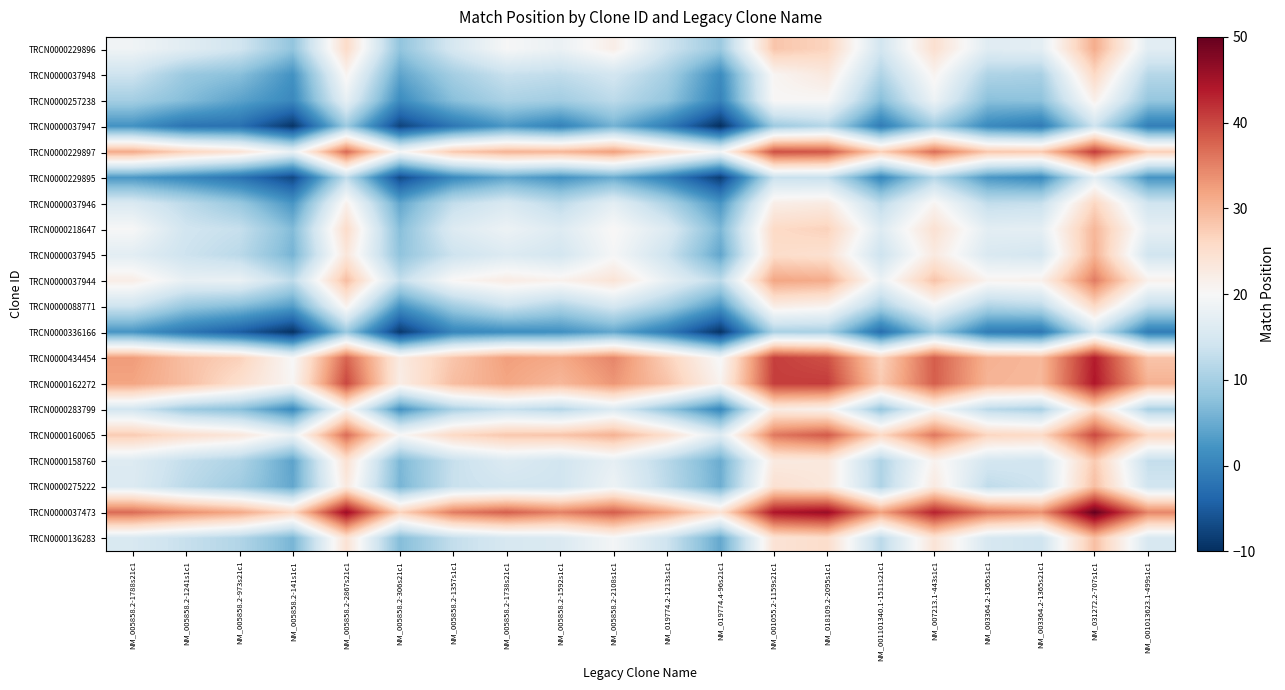

Reading left to right, transcribe all the data shown in this chart.

TRCN0000229896: NM_005858.2-1788s21c1=18.8	NM_005858.2-1241s1c1=16.7	NM_005858.2-973s21c1=14.3	NM_005858.2-141s1c1=8.2	NM_005858.2-2867s21c1=25.6	NM_005858.2-306s21c1=8.1	NM_005858.2-1357s1c1=15.0	NM_005858.2-1738s21c1=19.8	NM_005858.2-1592s1c1=18.1	NM_005858.2-2108s1c1=21.9	NM_019774.2-1213s1c1=14.1	NM_019774.4-96s21c1=9.0	NM_001055.2-1159s21c1=28.3	NM_018109.2-2095s1c1=26.6	NM_001101340.1-1511s21c1=14.5	NM_007213.1-443s1c1=24.8	NM_003364.2-1365s1c1=16.5	NM_003364.2-1365s21c1=17.1	NM_031272.2-707s1c1=31.0	NM_001013623.1-499s1c1=16.7
TRCN0000037948: NM_005858.2-1788s21c1=13.9	NM_005858.2-1241s1c1=8.9	NM_005858.2-973s21c1=7.4	NM_005858.2-141s1c1=2.0	NM_005858.2-2867s21c1=20.8	NM_005858.2-306s21c1=4.2	NM_005858.2-1357s1c1=9.8	NM_005858.2-1738s21c1=13.3	NM_005858.2-1592s1c1=12.5	NM_005858.2-2108s1c1=14.5	NM_019774.2-1213s1c1=10.1	NM_019774.4-96s21c1=1.2	NM_001055.2-1159s21c1=20.6	NM_018109.2-2095s1c1=23.1	NM_001101340.1-1511s21c1=11.0	NM_007213.1-443s1c1=20.9	NM_003364.2-1365s1c1=10.9	NM_003364.2-1365s21c1=10.3	NM_031272.2-707s1c1=26.1	NM_001013623.1-499s1c1=11.5
TRCN0000257238: NM_005858.2-1788s21c1=9.8	NM_005858.2-1241s1c1=7.1	NM_005858.2-973s21c1=4.0	NM_005858.2-141s1c1=0.7	NM_005858.2-2867s21c1=17.5	NM_005858.2-306s21c1=1.2	NM_005858.2-1357s1c1=7.4	NM_005858.2-1738s21c1=10.5	NM_005858.2-1592s1c1=9.6	NM_005858.2-2108s1c1=12.2	NM_019774.2-1213s1c1=8.3	NM_019774.4-96s21c1=0.1	NM_001055.2-1159s21c1=20.2	NM_018109.2-2095s1c1=20.2	NM_001101340.1-1511s21c1=7.2	NM_007213.1-443s1c1=18.5	NM_003364.2-1365s1c1=7.5	NM_003364.2-1365s21c1=7.8	NM_031272.2-707s1c1=21.6	NM_001013623.1-499s1c1=8.5
TRCN0000037947: NM_005858.2-1788s21c1=2.0	NM_005858.2-1241s1c1=-2.1	NM_005858.2-973s21c1=-2.4	NM_005858.2-141s1c1=-9.3	NM_005858.2-2867s21c1=9.1	NM_005858.2-306s21c1=-7.7	NM_005858.2-1357s1c1=-1.6	NM_005858.2-1738s21c1=2.8	NM_005858.2-1592s1c1=-0.2	NM_005858.2-2108s1c1=5.8	NM_019774.2-1213s1c1=-0.7	NM_019774.4-96s21c1=-10.0	NM_001055.2-1159s21c1=9.2	NM_018109.2-2095s1c1=11.4	NM_001101340.1-1511s21c1=-1.0	NM_007213.1-443s1c1=9.4	NM_003364.2-1365s1c1=0.9	NM_003364.2-1365s21c1=-1.0	NM_031272.2-707s1c1=13.9	NM_001013623.1-499s1c1=-0.6
TRCN0000229897: NM_005858.2-1788s21c1=31.2	NM_005858.2-1241s1c1=26.8	NM_005858.2-973s21c1=24.2	NM_005858.2-141s1c1=17.8	NM_005858.2-2867s21c1=37.1	NM_005858.2-306s21c1=19.6	NM_005858.2-1357s1c1=27.9	NM_005858.2-1738s21c1=30.3	NM_005858.2-1592s1c1=30.0	NM_005858.2-2108s1c1=32.4	NM_019774.2-1213s1c1=25.4	NM_019774.4-96s21c1=19.3	NM_001055.2-1159s21c1=39.2	NM_018109.2-2095s1c1=38.7	NM_001101340.1-1511s21c1=27.1	NM_007213.1-443s1c1=36.7	NM_003364.2-1365s1c1=28.1	NM_003364.2-1365s21c1=27.9	NM_031272.2-707s1c1=40.9	NM_001013623.1-499s1c1=27.3
TRCN0000229895: NM_005858.2-1788s21c1=2.7	NM_005858.2-1241s1c1=0.6	NM_005858.2-973s21c1=-2.1	NM_005858.2-141s1c1=-7.2	NM_005858.2-2867s21c1=12.5	NM_005858.2-306s21c1=-6.8	NM_005858.2-1357s1c1=0.8	NM_005858.2-1738s21c1=4.4	NM_005858.2-1592s1c1=1.9	NM_005858.2-2108s1c1=5.0	NM_019774.2-1213s1c1=-0.4	NM_019774.4-96s21c1=-8.4	NM_001055.2-1159s21c1=13.4	NM_018109.2-2095s1c1=13.1	NM_001101340.1-1511s21c1=0.5	NM_007213.1-443s1c1=11.5	NM_003364.2-1365s1c1=2.6	NM_003364.2-1365s21c1=1.0	NM_031272.2-707s1c1=17.1	NM_001013623.1-499s1c1=2.2
TRCN0000037946: NM_005858.2-1788s21c1=15.6	NM_005858.2-1241s1c1=12.1	NM_005858.2-973s21c1=8.7	NM_005858.2-141s1c1=2.5	NM_005858.2-2867s21c1=21.4	NM_005858.2-306s21c1=4.4	NM_005858.2-1357s1c1=12.7	NM_005858.2-1738s21c1=15.4	NM_005858.2-1592s1c1=12.1	NM_005858.2-2108s1c1=17.0	NM_019774.2-1213s1c1=10.7	NM_019774.4-96s21c1=2.5	NM_001055.2-1159s21c1=21.9	NM_018109.2-2095s1c1=22.6	NM_001101340.1-1511s21c1=12.1	NM_007213.1-443s1c1=20.8	NM_003364.2-1365s1c1=12.6	NM_003364.2-1365s21c1=13.1	NM_031272.2-707s1c1=26.4	NM_001013623.1-499s1c1=14.2
TRCN0000218647: NM_005858.2-1788s21c1=19.9	NM_005858.2-1241s1c1=14.3	NM_005858.2-973s21c1=13.1	NM_005858.2-141s1c1=6.9	NM_005858.2-2867s21c1=25.5	NM_005858.2-306s21c1=7.3	NM_005858.2-1357s1c1=16.0	NM_005858.2-1738s21c1=18.3	NM_005858.2-1592s1c1=16.1	NM_005858.2-2108s1c1=20.3	NM_019774.2-1213s1c1=16.0	NM_019774.4-96s21c1=6.5	NM_001055.2-1159s21c1=25.9	NM_018109.2-2095s1c1=26.9	NM_001101340.1-1511s21c1=16.1	NM_007213.1-443s1c1=24.5	NM_003364.2-1365s1c1=17.0	NM_003364.2-1365s21c1=17.2	NM_031272.2-707s1c1=29.9	NM_001013623.1-499s1c1=17.4
TRCN0000037945: NM_005858.2-1788s21c1=16.8	NM_005858.2-1241s1c1=13.8	NM_005858.2-973s21c1=12.0	NM_005858.2-141s1c1=6.0	NM_005858.2-2867s21c1=23.4	NM_005858.2-306s21c1=8.0	NM_005858.2-1357s1c1=13.7	NM_005858.2-1738s21c1=16.0	NM_005858.2-1592s1c1=14.6	NM_005858.2-2108s1c1=19.6	NM_019774.2-1213s1c1=13.9	NM_019774.4-96s21c1=4.4	NM_001055.2-1159s21c1=25.4	NM_018109.2-2095s1c1=24.7	NM_001101340.1-1511s21c1=13.7	NM_007213.1-443s1c1=22.8	NM_003364.2-1365s1c1=15.5	NM_003364.2-1365s21c1=14.7	NM_031272.2-707s1c1=30.4	NM_001013623.1-499s1c1=14.3
TRCN0000037944: NM_005858.2-1788s21c1=22.0	NM_005858.2-1241s1c1=17.7	NM_005858.2-973s21c1=18.1	NM_005858.2-141s1c1=12.2	NM_005858.2-2867s21c1=29.2	NM_005858.2-306s21c1=12.8	NM_005858.2-1357s1c1=20.4	NM_005858.2-1738s21c1=22.3	NM_005858.2-1592s1c1=21.2	NM_005858.2-2108s1c1=23.9	NM_019774.2-1213s1c1=17.6	NM_019774.4-96s21c1=12.1	NM_001055.2-1159s21c1=31.8	NM_018109.2-2095s1c1=31.1	NM_001101340.1-1511s21c1=18.2	NM_007213.1-443s1c1=28.5	NM_003364.2-1365s1c1=20.9	NM_003364.2-1365s21c1=21.4	NM_031272.2-707s1c1=35.5	NM_001013623.1-499s1c1=21.3
TRCN0000088771: NM_005858.2-1788s21c1=13.9	NM_005858.2-1241s1c1=8.6	NM_005858.2-973s21c1=7.0	NM_005858.2-141s1c1=3.3	NM_005858.2-2867s21c1=21.1	NM_005858.2-306s21c1=2.0	NM_005858.2-1357s1c1=9.5	NM_005858.2-1738s21c1=13.6	NM_005858.2-1592s1c1=10.8	NM_005858.2-2108s1c1=14.7	NM_019774.2-1213s1c1=9.8	NM_019774.4-96s21c1=2.5	NM_001055.2-1159s21c1=22.1	NM_018109.2-2095s1c1=21.0	NM_001101340.1-1511s21c1=10.2	NM_007213.1-443s1c1=19.3	NM_003364.2-1365s1c1=10.8	NM_003364.2-1365s21c1=12.0	NM_031272.2-707s1c1=25.9	NM_001013623.1-499s1c1=12.6
TRCN0000336166: NM_005858.2-1788s21c1=2.4	NM_005858.2-1241s1c1=-1.6	NM_005858.2-973s21c1=-4.7	NM_005858.2-141s1c1=-9.7	NM_005858.2-2867s21c1=8.7	NM_005858.2-306s21c1=-8.9	NM_005858.2-1357s1c1=0.3	NM_005858.2-1738s21c1=1.3	NM_005858.2-1592s1c1=1.7	NM_005858.2-2108s1c1=4.5	NM_019774.2-1213s1c1=-1.0	NM_019774.4-96s21c1=-9.5	NM_001055.2-1159s21c1=10.4	NM_018109.2-2095s1c1=10.2	NM_001101340.1-1511s21c1=-2.7	NM_007213.1-443s1c1=9.0	NM_003364.2-1365s1c1=-0.8	NM_003364.2-1365s21c1=-1.5	NM_031272.2-707s1c1=14.3	NM_001013623.1-499s1c1=-0.8
TRCN0000434454: NM_005858.2-1788s21c1=32.7	NM_005858.2-1241s1c1=29.0	NM_005858.2-973s21c1=27.0	NM_005858.2-141s1c1=19.9	NM_005858.2-2867s21c1=37.5	NM_005858.2-306s21c1=22.5	NM_005858.2-1357s1c1=28.3	NM_005858.2-1738s21c1=32.4	NM_005858.2-1592s1c1=31.4	NM_005858.2-2108s1c1=34.6	NM_019774.2-1213s1c1=27.1	NM_019774.4-96s21c1=19.7	NM_001055.2-1159s21c1=40.6	NM_018109.2-2095s1c1=39.2	NM_001101340.1-1511s21c1=26.7	NM_007213.1-443s1c1=38.1	NM_003364.2-1365s1c1=30.5	NM_003364.2-1365s21c1=29.8	NM_031272.2-707s1c1=43.7	NM_001013623.1-499s1c1=28.5
TRCN0000162272: NM_005858.2-1788s21c1=31.9	NM_005858.2-1241s1c1=29.2	NM_005858.2-973s21c1=25.0	NM_005858.2-141s1c1=20.4	NM_005858.2-2867s21c1=40.0	NM_005858.2-306s21c1=22.1	NM_005858.2-1357s1c1=29.1	NM_005858.2-1738s21c1=31.8	NM_005858.2-1592s1c1=29.8	NM_005858.2-2108s1c1=33.2	NM_019774.2-1213s1c1=28.6	NM_019774.4-96s21c1=20.9	NM_001055.2-1159s21c1=40.8	NM_018109.2-2095s1c1=40.9	NM_001101340.1-1511s21c1=27.7	NM_007213.1-443s1c1=38.0	NM_003364.2-1365s1c1=30.2	NM_003364.2-1365s21c1=29.8	NM_031272.2-707s1c1=44.1	NM_001013623.1-499s1c1=30.5
TRCN0000283799: NM_005858.2-1788s21c1=14.5	NM_005858.2-1241s1c1=9.2	NM_005858.2-973s21c1=7.5	NM_005858.2-141s1c1=1.0	NM_005858.2-2867s21c1=21.0	NM_005858.2-306s21c1=2.0	NM_005858.2-1357s1c1=10.4	NM_005858.2-1738s21c1=13.2	NM_005858.2-1592s1c1=11.5	NM_005858.2-2108s1c1=15.8	NM_019774.2-1213s1c1=8.3	NM_019774.4-96s21c1=0.7	NM_001055.2-1159s21c1=22.5	NM_018109.2-2095s1c1=21.3	NM_001101340.1-1511s21c1=8.5	NM_007213.1-443s1c1=19.9	NM_003364.2-1365s1c1=12.0	NM_003364.2-1365s21c1=10.4	NM_031272.2-707s1c1=25.7	NM_001013623.1-499s1c1=10.4
TRCN0000160065: NM_005858.2-1788s21c1=27.7	NM_005858.2-1241s1c1=25.3	NM_005858.2-973s21c1=23.5	NM_005858.2-141s1c1=18.0	NM_005858.2-2867s21c1=36.9	NM_005858.2-306s21c1=20.1	NM_005858.2-1357s1c1=26.0	NM_005858.2-1738s21c1=28.1	NM_005858.2-1592s1c1=28.4	NM_005858.2-2108s1c1=30.5	NM_019774.2-1213s1c1=24.9	NM_019774.4-96s21c1=16.3	NM_001055.2-1159s21c1=35.8	NM_018109.2-2095s1c1=38.4	NM_001101340.1-1511s21c1=26.0	NM_007213.1-443s1c1=35.9	NM_003364.2-1365s1c1=26.5	NM_003364.2-1365s21c1=25.8	NM_031272.2-707s1c1=40.0	NM_001013623.1-499s1c1=26.3
TRCN0000158760: NM_005858.2-1788s21c1=16.1	NM_005858.2-1241s1c1=12.8	NM_005858.2-973s21c1=10.8	NM_005858.2-141s1c1=4.1	NM_005858.2-2867s21c1=24.5	NM_005858.2-306s21c1=6.4	NM_005858.2-1357s1c1=13.1	NM_005858.2-1738s21c1=15.9	NM_005858.2-1592s1c1=14.4	NM_005858.2-2108s1c1=17.4	NM_019774.2-1213s1c1=11.7	NM_019774.4-96s21c1=5.1	NM_001055.2-1159s21c1=22.8	NM_018109.2-2095s1c1=23.1	NM_001101340.1-1511s21c1=10.8	NM_007213.1-443s1c1=21.1	NM_003364.2-1365s1c1=14.7	NM_003364.2-1365s21c1=14.3	NM_031272.2-707s1c1=27.8	NM_001013623.1-499s1c1=12.9
TRCN0000275222: NM_005858.2-1788s21c1=15.9	NM_005858.2-1241s1c1=12.1	NM_005858.2-973s21c1=9.5	NM_005858.2-141s1c1=4.5	NM_005858.2-2867s21c1=23.0	NM_005858.2-306s21c1=6.1	NM_005858.2-1357s1c1=13.3	NM_005858.2-1738s21c1=14.3	NM_005858.2-1592s1c1=14.2	NM_005858.2-2108s1c1=18.4	NM_019774.2-1213s1c1=12.1	NM_019774.4-96s21c1=5.4	NM_001055.2-1159s21c1=24.5	NM_018109.2-2095s1c1=23.2	NM_001101340.1-1511s21c1=10.9	NM_007213.1-443s1c1=22.8	NM_003364.2-1365s1c1=12.4	NM_003364.2-1365s21c1=14.0	NM_031272.2-707s1c1=29.1	NM_001013623.1-499s1c1=14.2
TRCN0000037473: NM_005858.2-1788s21c1=36.9	NM_005858.2-1241s1c1=33.8	NM_005858.2-973s21c1=31.5	NM_005858.2-141s1c1=26.0	NM_005858.2-2867s21c1=45.7	NM_005858.2-306s21c1=26.7	NM_005858.2-1357s1c1=35.5	NM_005858.2-1738s21c1=37.9	NM_005858.2-1592s1c1=35.0	NM_005858.2-2108s1c1=38.2	NM_019774.2-1213s1c1=32.3	NM_019774.4-96s21c1=24.4	NM_001055.2-1159s21c1=44.2	NM_018109.2-2095s1c1=45.9	NM_001101340.1-1511s21c1=32.1	NM_007213.1-443s1c1=43.1	NM_003364.2-1365s1c1=35.9	NM_003364.2-1365s21c1=33.7	NM_031272.2-707s1c1=50.0	NM_001013623.1-499s1c1=34.7
TRCN0000136283: NM_005858.2-1788s21c1=15.3	NM_005858.2-1241s1c1=13.2	NM_005858.2-973s21c1=11.1	NM_005858.2-141s1c1=6.1	NM_005858.2-2867s21c1=24.4	NM_005858.2-306s21c1=7.1	NM_005858.2-1357s1c1=12.8	NM_005858.2-1738s21c1=15.1	NM_005858.2-1592s1c1=15.7	NM_005858.2-2108s1c1=19.4	NM_019774.2-1213s1c1=13.9	NM_019774.4-96s21c1=4.6	NM_001055.2-1159s21c1=24.2	NM_018109.2-2095s1c1=25.4	NM_001101340.1-1511s21c1=12.1	NM_007213.1-443s1c1=24.0	NM_003364.2-1365s1c1=15.2	NM_003364.2-1365s21c1=14.0	NM_031272.2-707s1c1=29.0	NM_001013623.1-499s1c1=15.2